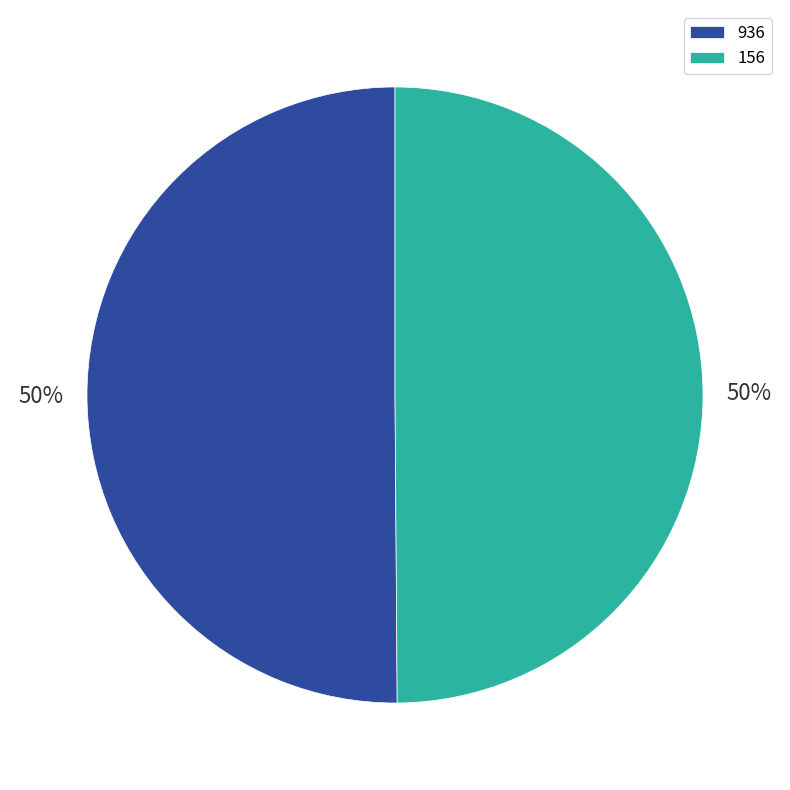

To the nearest percent, what is the combined percentage of 156 and 936?

100%